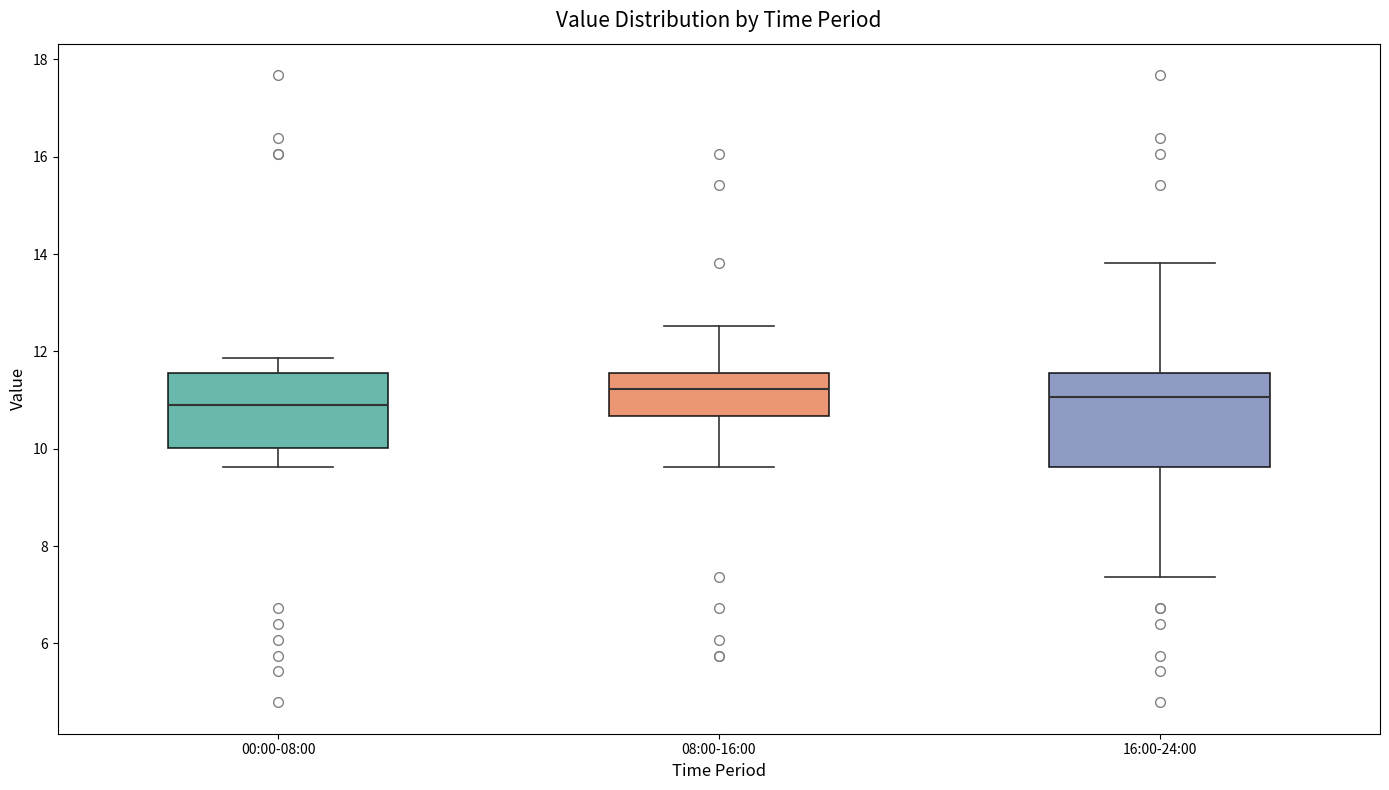

Reading left to right, read every box against the y-axis: the position of its median line, the range the box covers, and the ends of its whiskers. The values are not printed on the chart, so give them approximately, as read against the axis.

00:00-08:00: median 11.0, box 10.0 to 11.6, whiskers 9.6 to 11.8
08:00-16:00: median 11.2, box 10.6 to 11.6, whiskers 9.6 to 12.6
16:00-24:00: median 11.0, box 9.6 to 11.6, whiskers 7.4 to 13.8